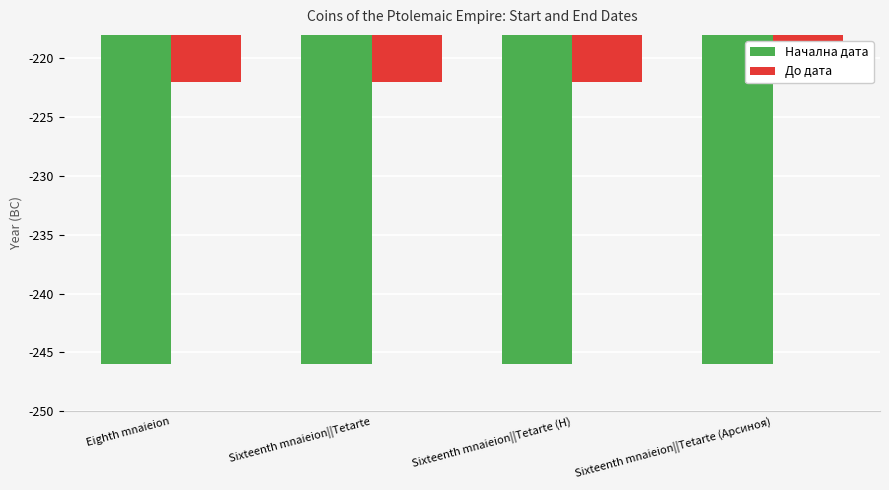

Reading right to left, extract all data points from this chart.

Начална дата: Sixteenth mnaieion||Tetarte (Арсиноя)=-246	Sixteenth mnaieion||Tetarte (Η)=-246	Sixteenth mnaieion||Tetarte=-246	Eighth mnaieion=-246
До дата: Sixteenth mnaieion||Tetarte (Арсиноя)=-222	Sixteenth mnaieion||Tetarte (Η)=-222	Sixteenth mnaieion||Tetarte=-222	Eighth mnaieion=-222